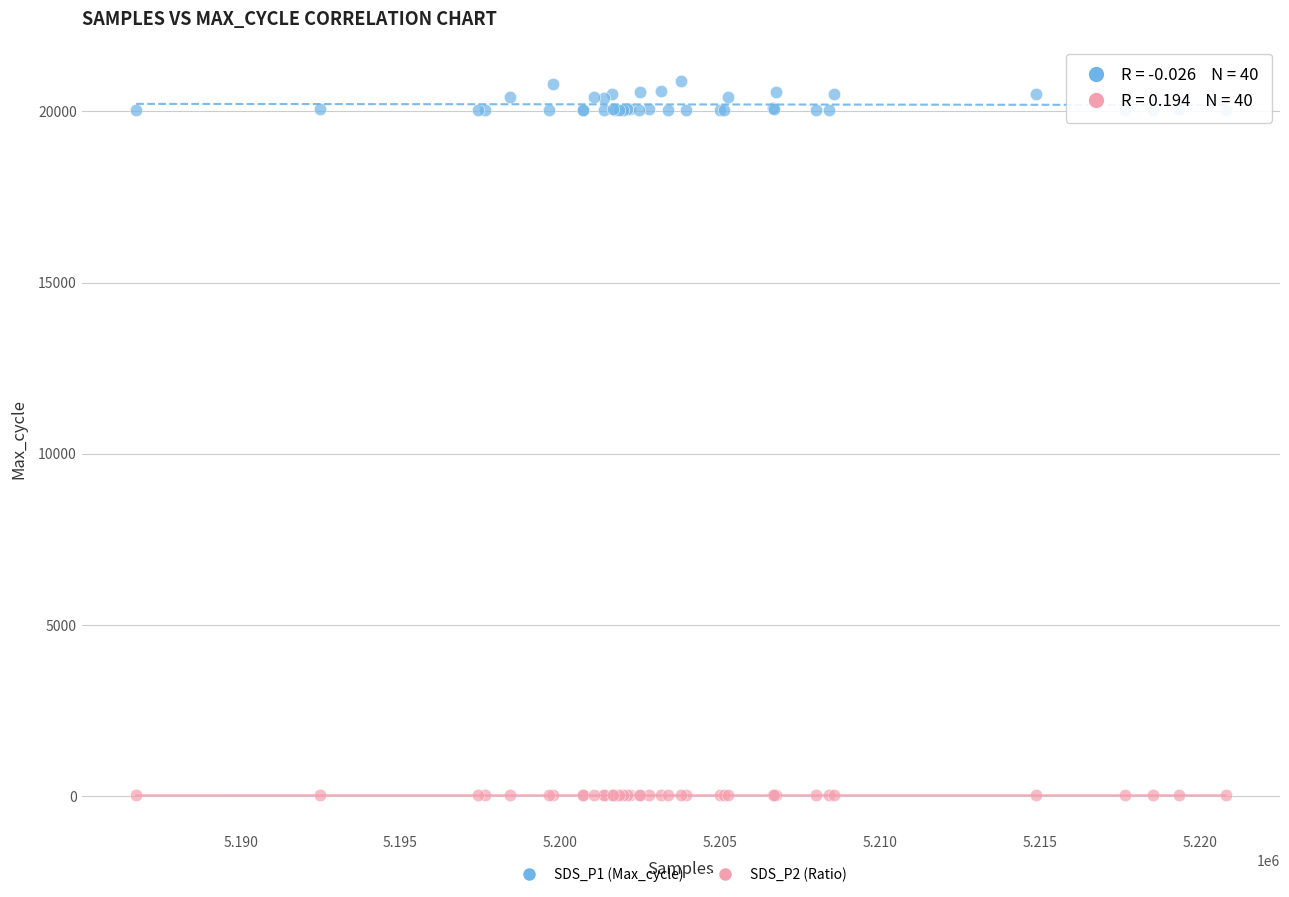

Which series reaches the maximum Y coordinate?

SDS_P1 (Max_cycle)